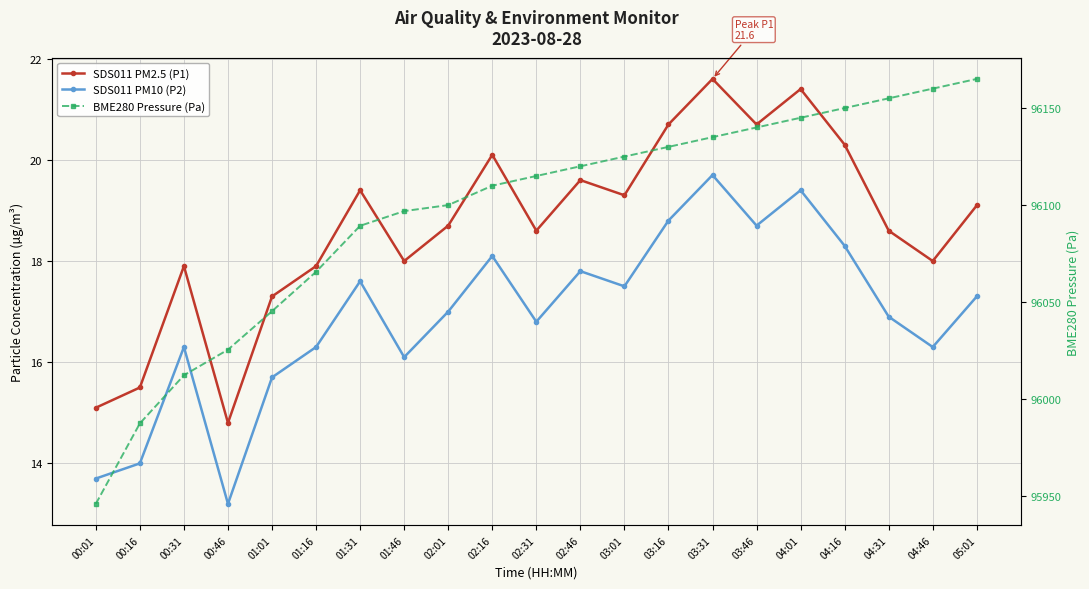

Read the BME280 Pressure (Pa) value at 00:31.

96012.3